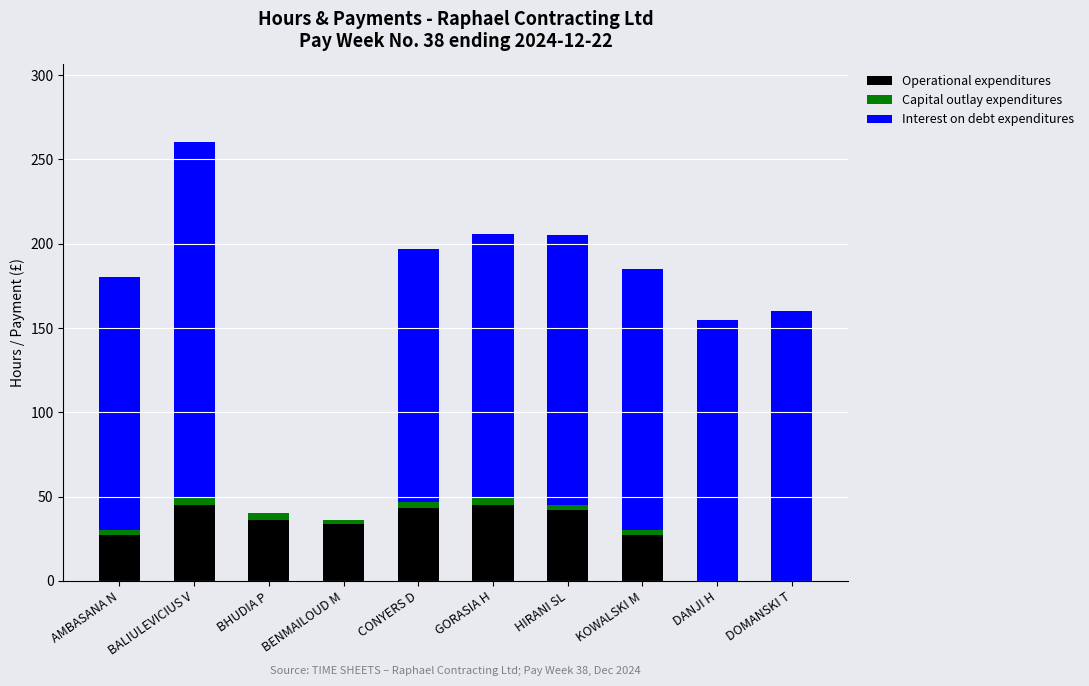

The value of Operational expenditures at BENMAILOUD M is 60. True or false?

False